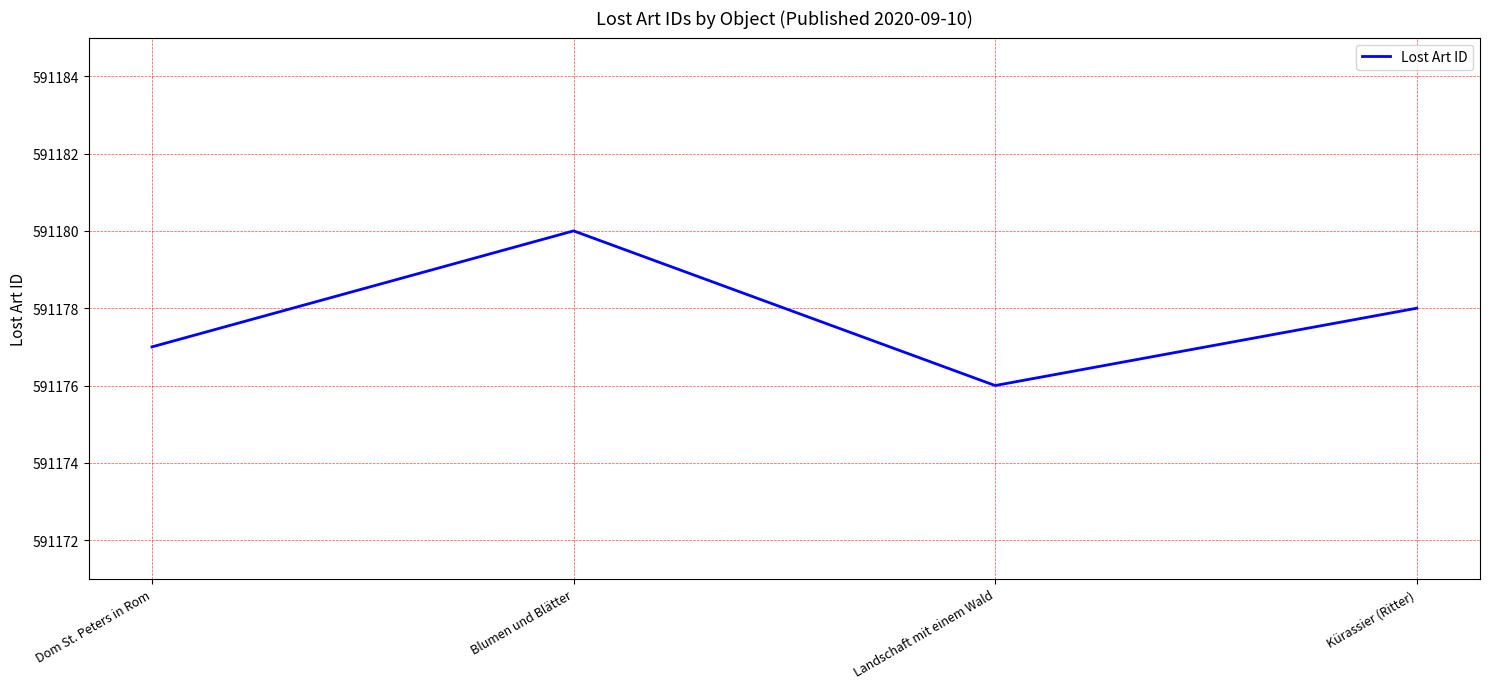

Reading right to left, transcribe all the data shown in this chart.

591178	591176	591180	591177